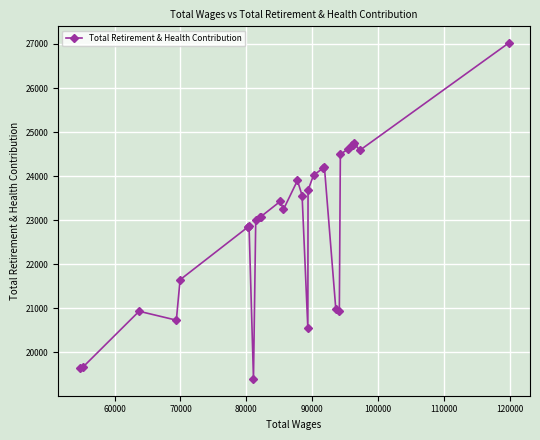

What is the greatest value displayed?

27019